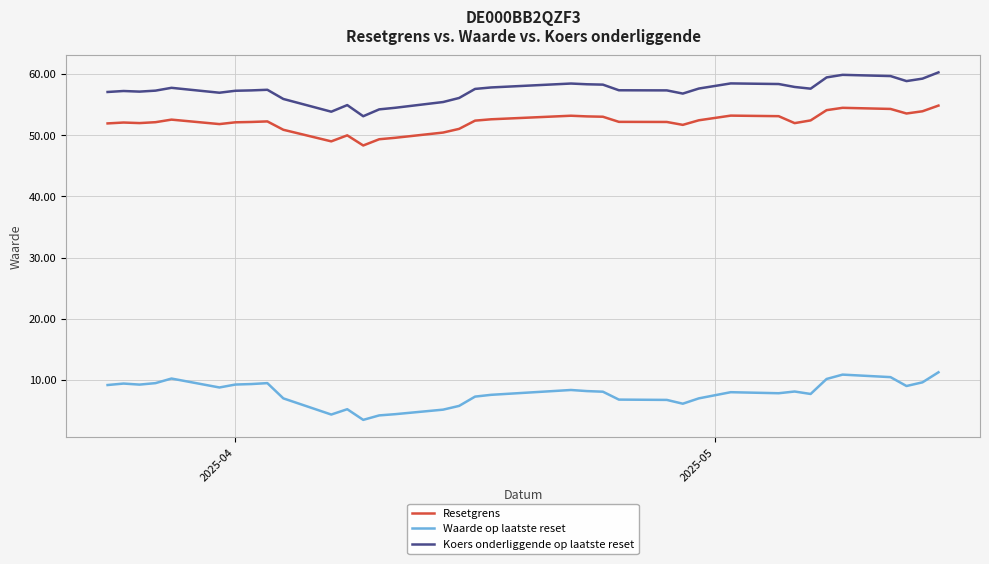

Rank the series by their maximum value, from highest to lowest.

Koers onderliggende op laatste reset, Resetgrens, Waarde op laatste reset